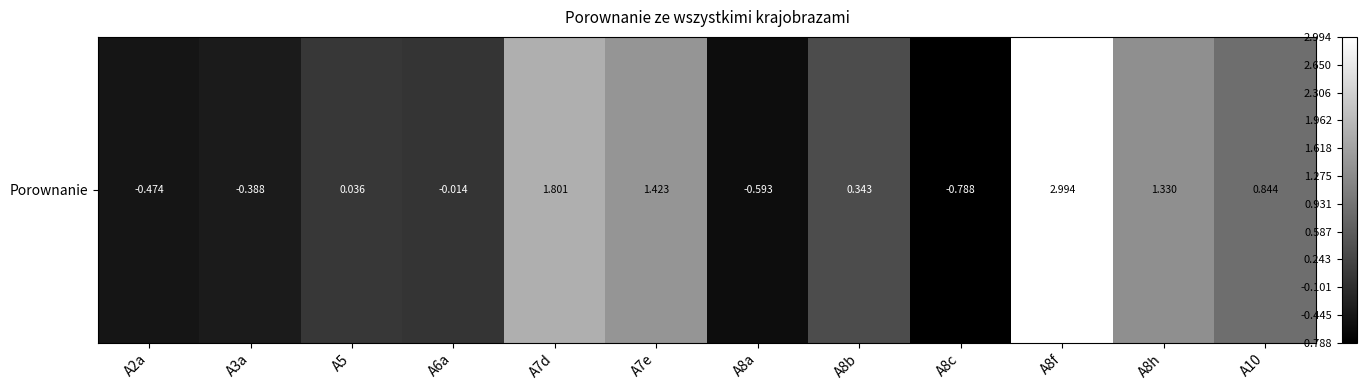

Which has a higher value, A8b or A5?

A8b